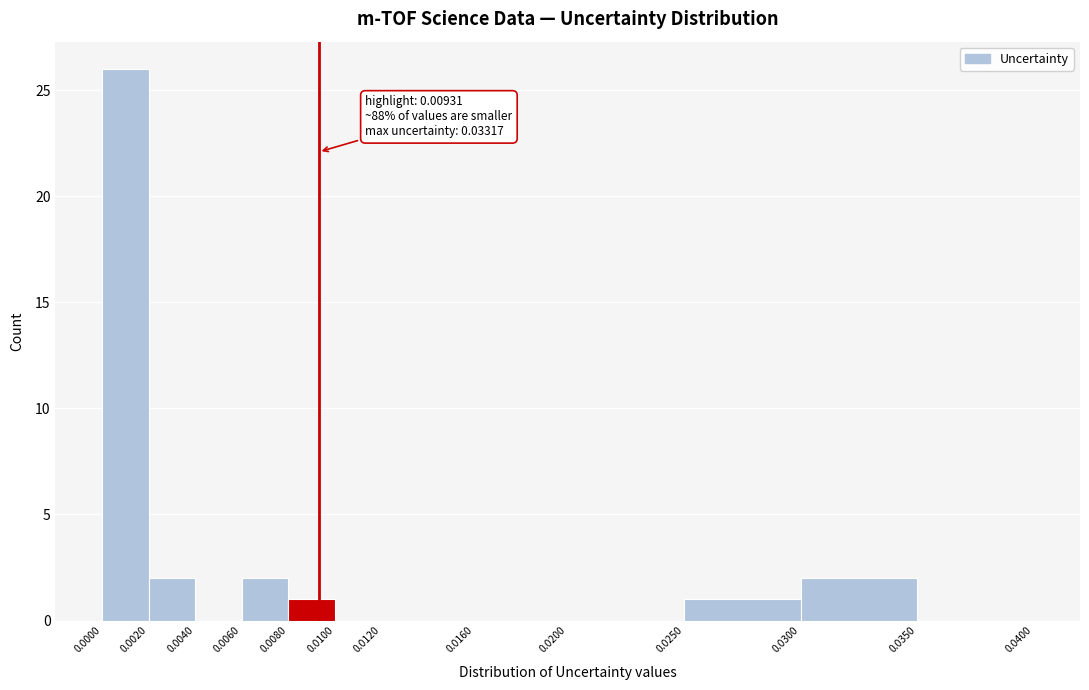

Over which range of the x-axis is the bar tallest?

0.0000 to 0.0020